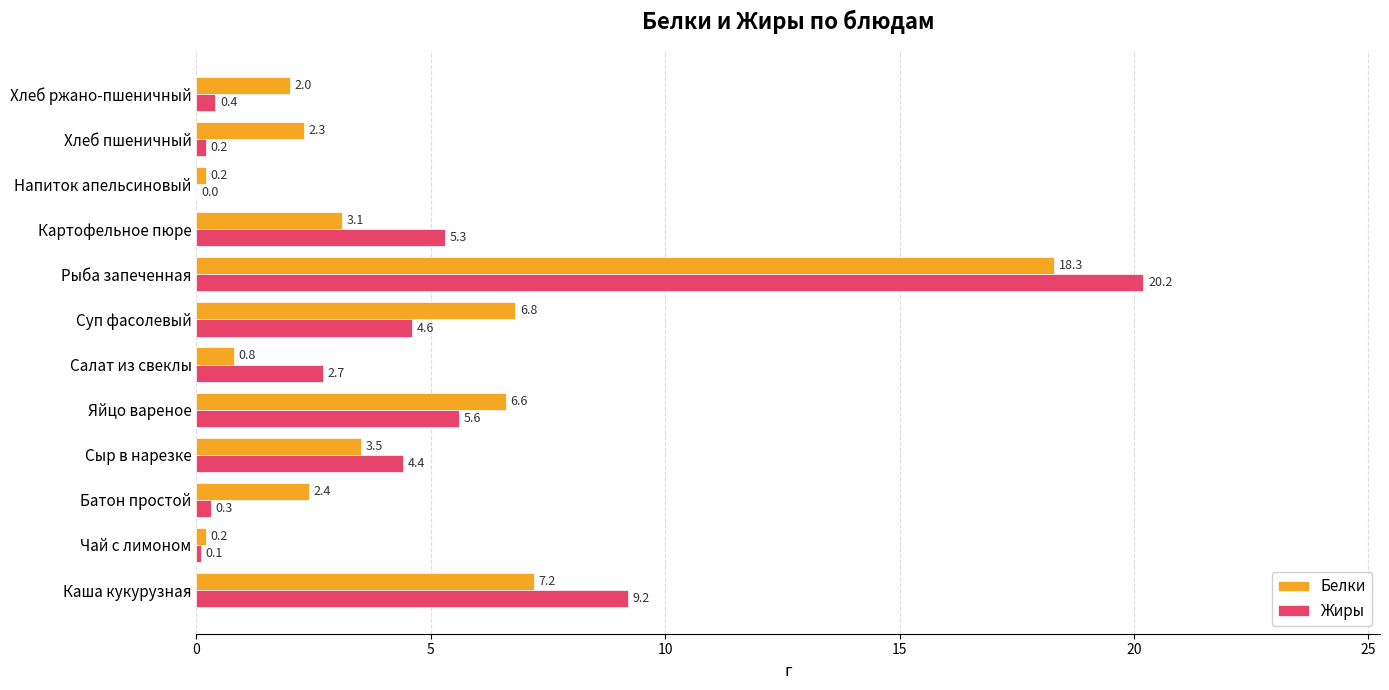

How many series are shown in this chart?

2